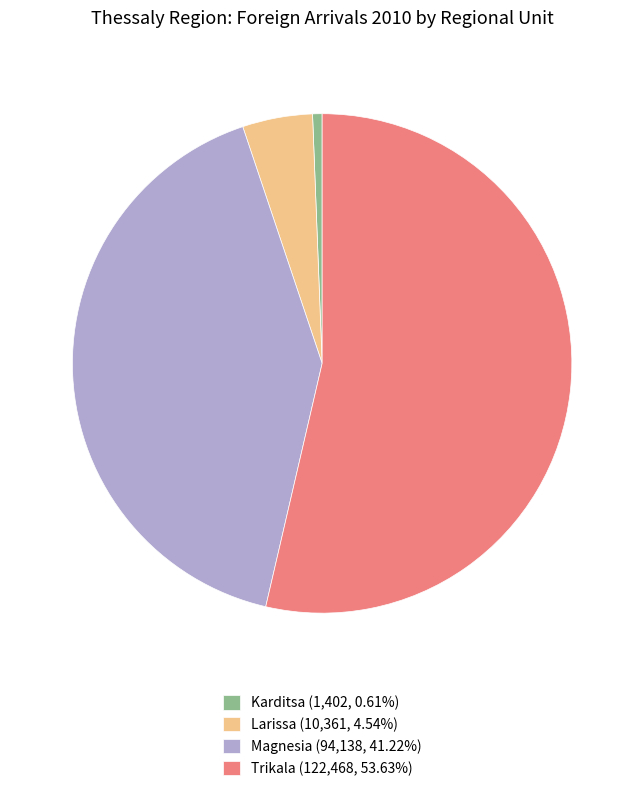

Do Trikala (122,468, 53.63%) and Larissa (10,361, 4.54%) together represent more than half of the pie?

Yes